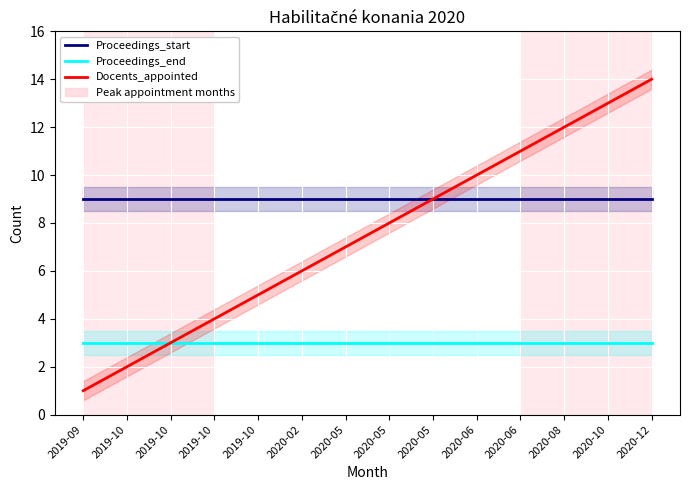

Is the value of Proceedings_start at 2020-06 greater than the value of Proceedings_end at 2019-10?

Yes